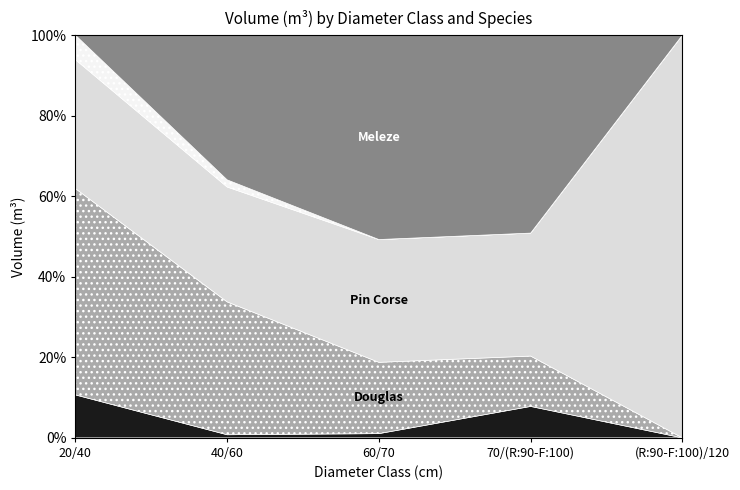

True or false: PIN SYLVESTRE and DOUGLAS intersect in this chart.

False